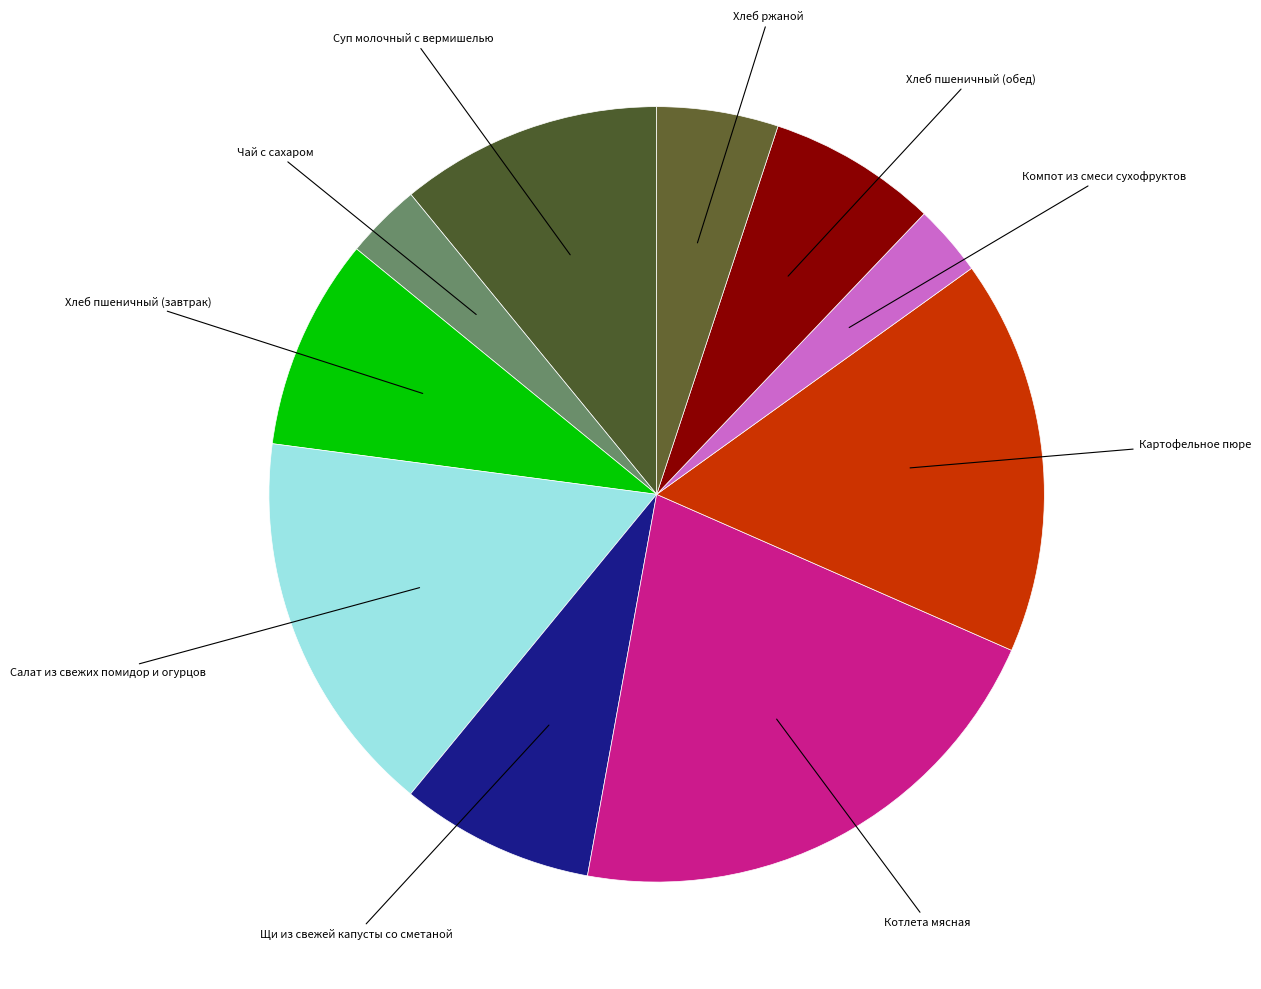

Is there any slice that represents more than half of the pie?

No